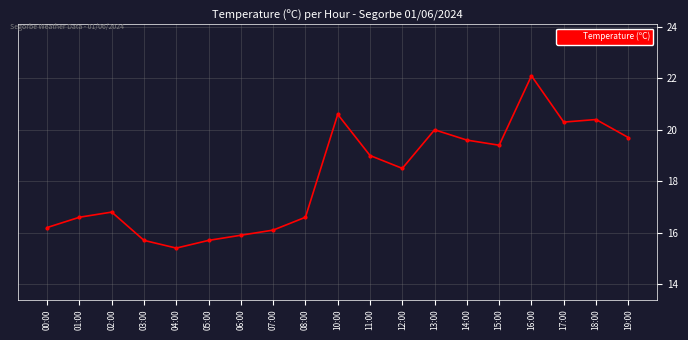

Read the value at 03:00.

15.7